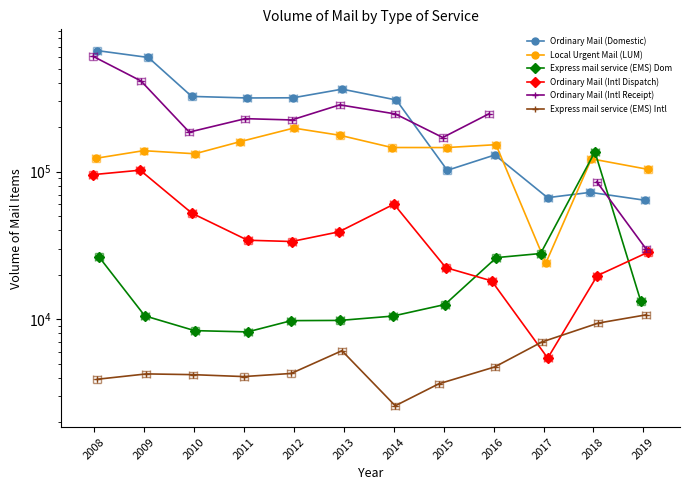

Between 2017 and 2019, which is larger?

2017